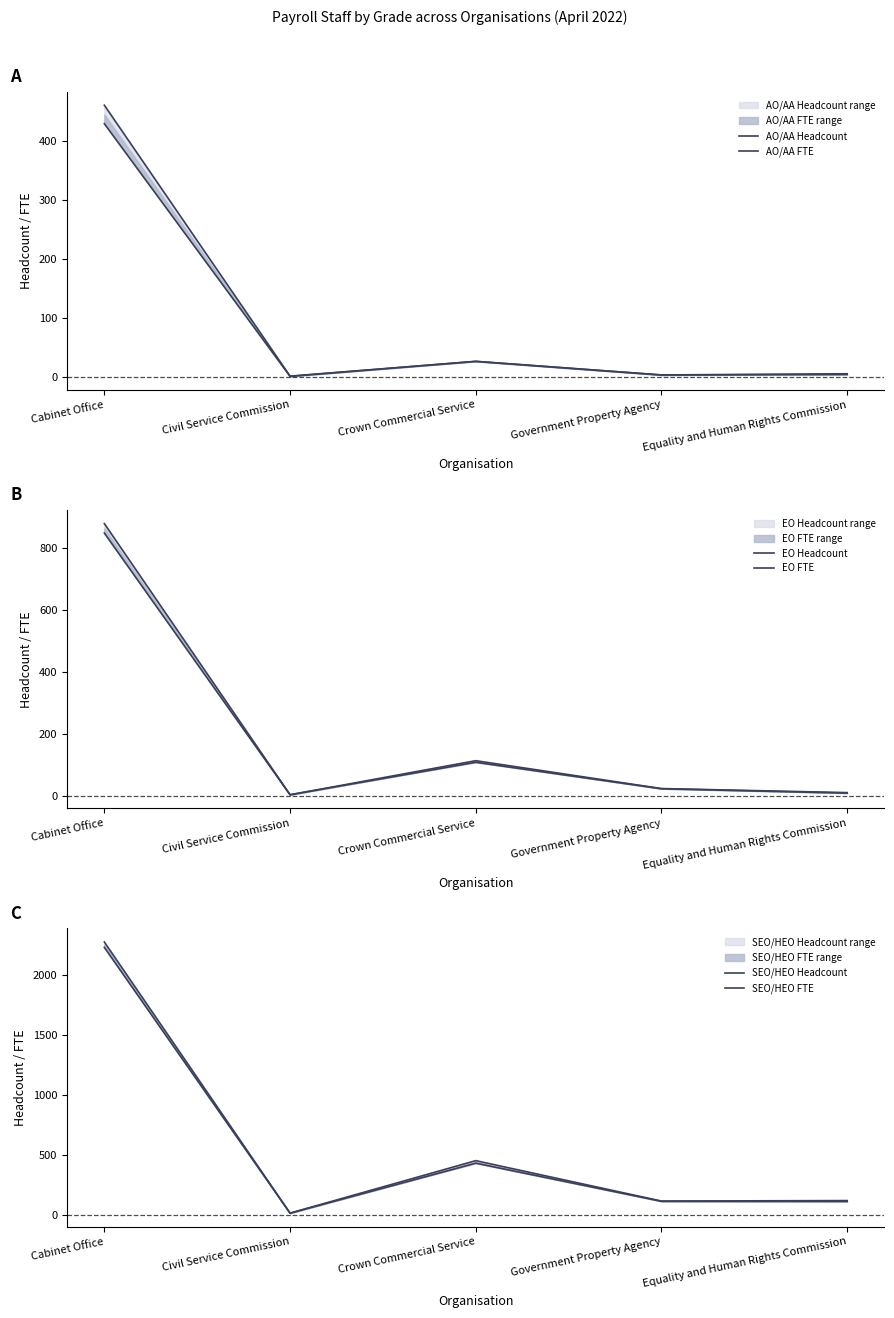

What is the smallest value displayed?

0.6